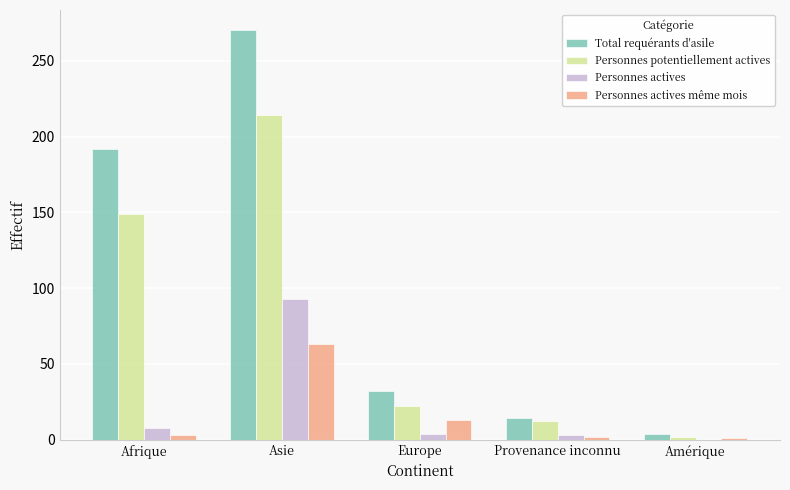

Count the number of data series in this chart.

4